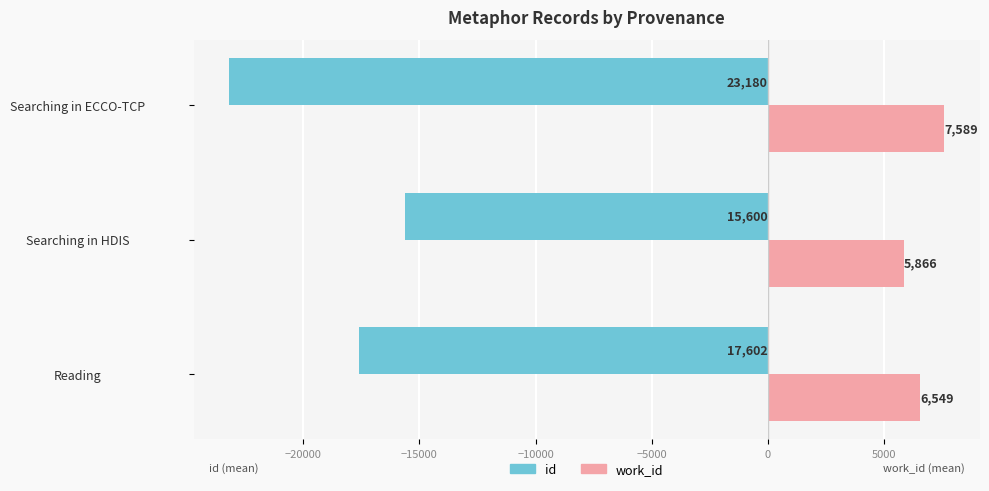

What is the average value of the work_id series?

6668.0